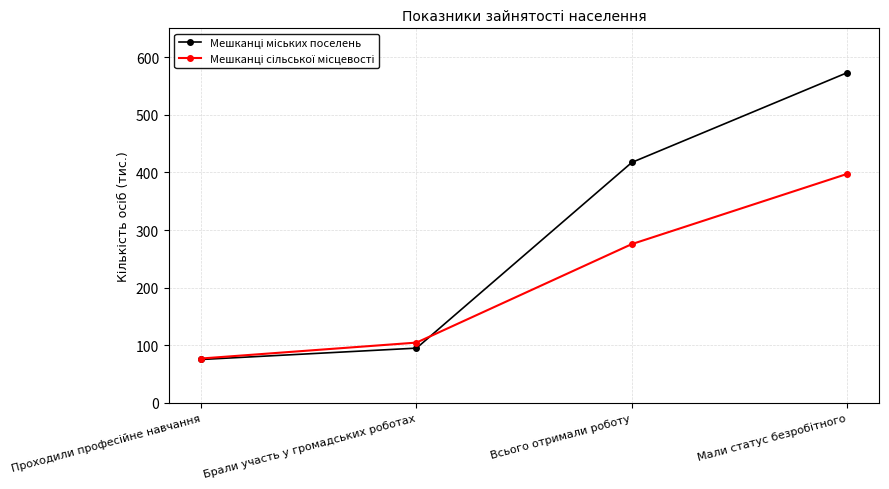

What is the spread (max minus min) of values at Всього отримали роботу?

141.7